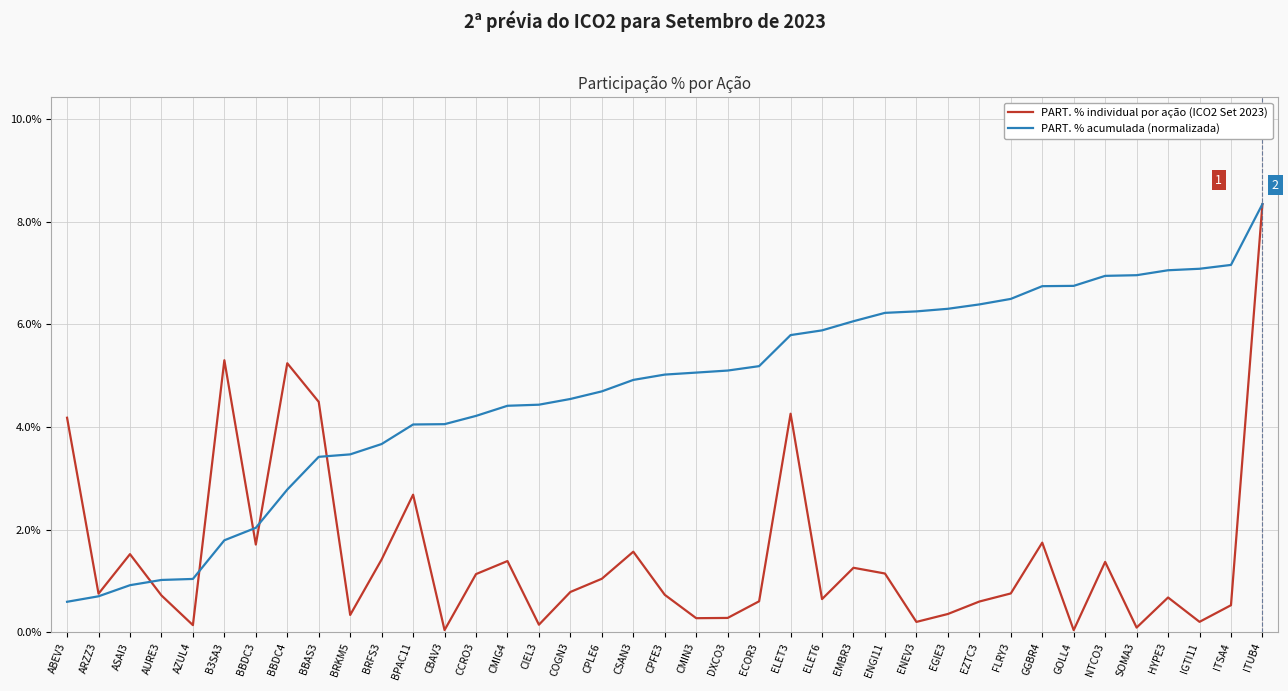

Is this an area chart (filled region under the line)?

No